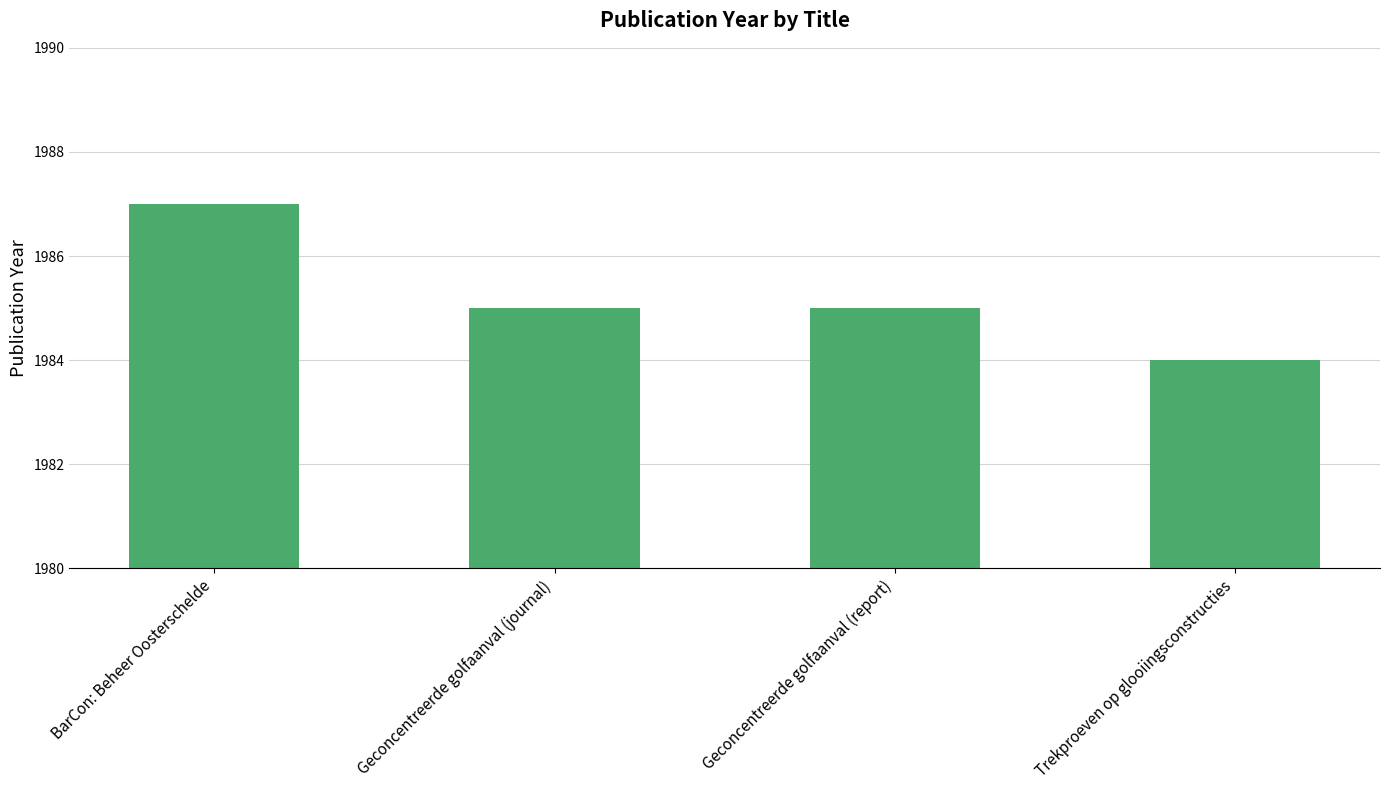

What position from the right is BarCon: Beheer Oosterschelde?

4